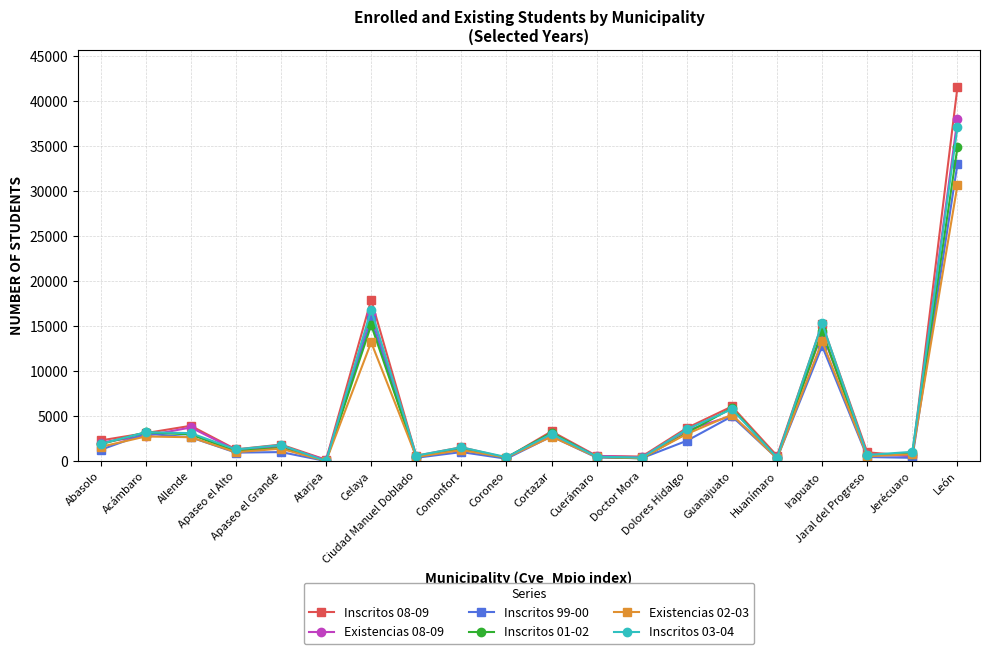

True or false: Inscritos 99-00 has more than 0 interior local peaks.

True